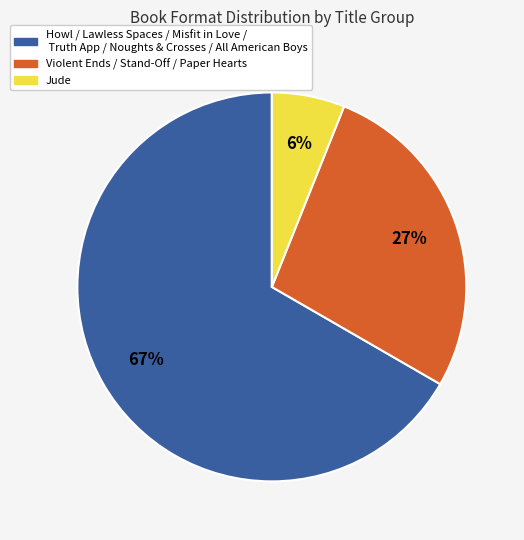

Is there a majority slice in this chart?

Yes